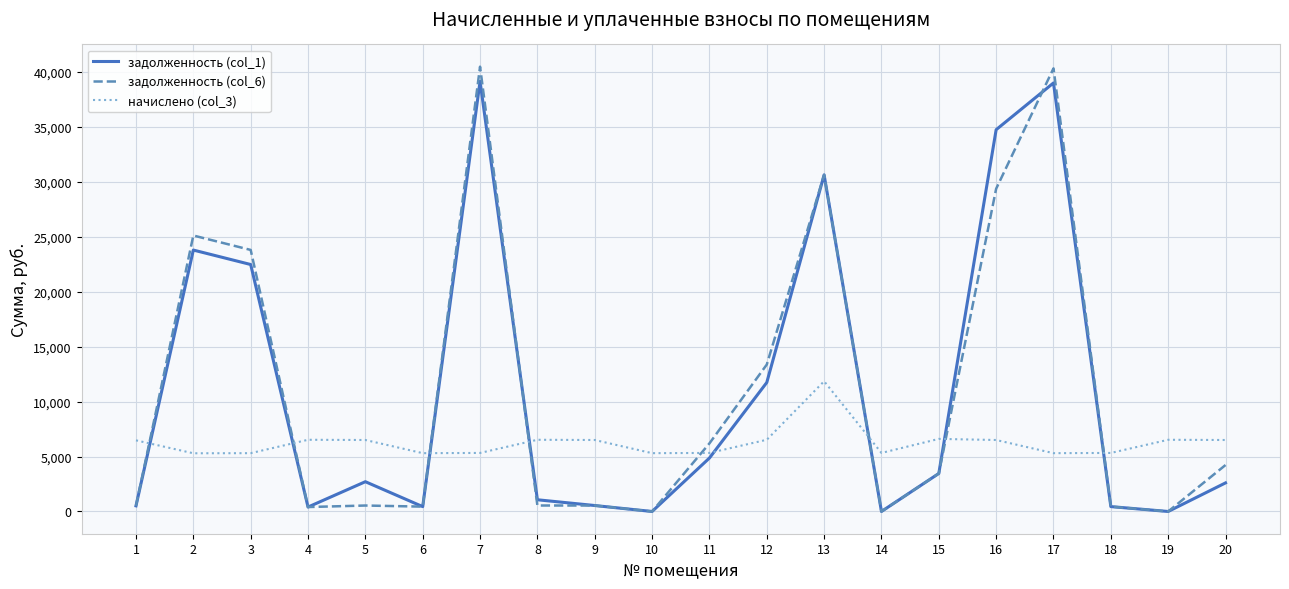

How many distinct data groups are displayed?

3